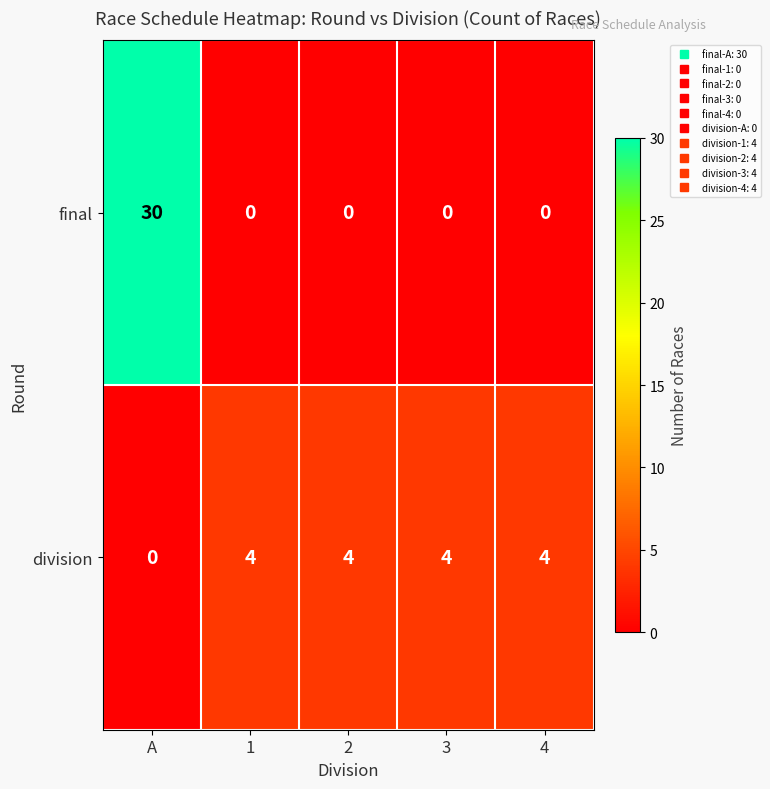

At 2, list the series in order from smallest to largest.

final, division